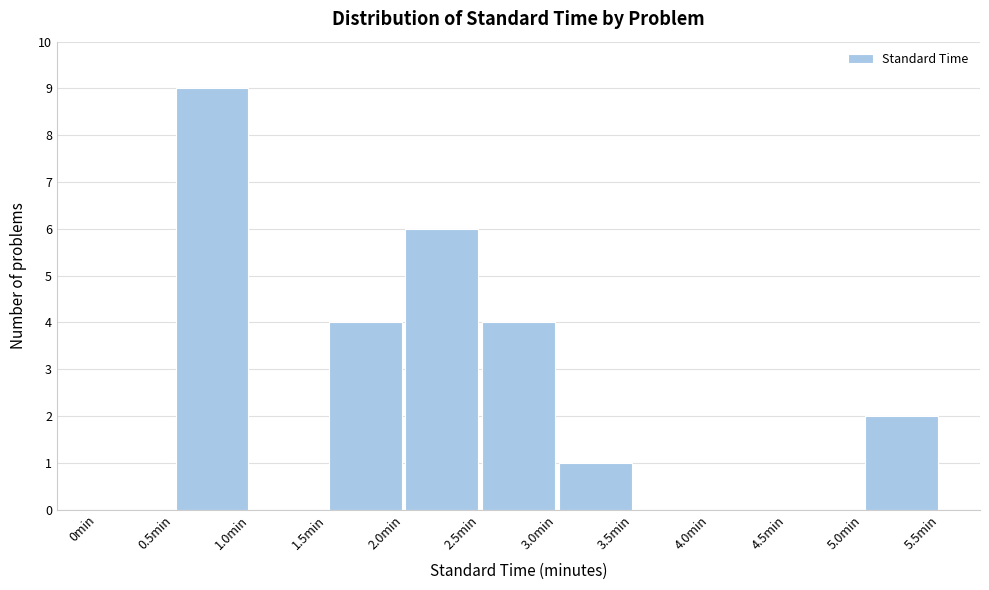

Reading left to right, list every bar in this chart as the range it spans on the x-axis followed by its height. The values are not printed on the chart, so give them approximately, as read against the axis.

0.0 to 0.5: 0
0.5 to 1.0: 9
1.0 to 1.5: 0
1.5 to 2.0: 4
2.0 to 2.5: 6
2.5 to 3.0: 4
3.0 to 3.5: 1
3.5 to 4.0: 0
4.0 to 4.5: 0
4.5 to 5.0: 0
5.0 to 5.5: 2